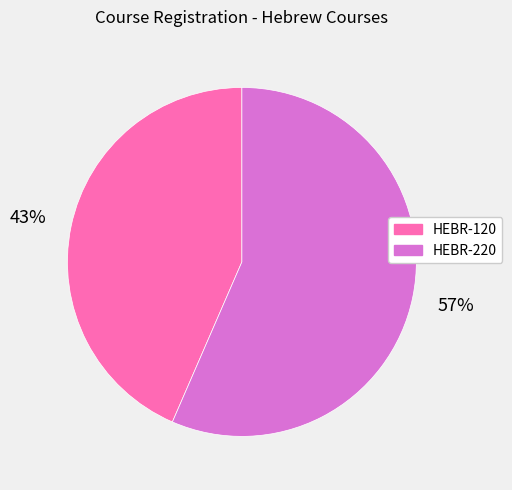

Approximately how many times larger is the value at HEBR-120 compared to HEBR-220?

0.8